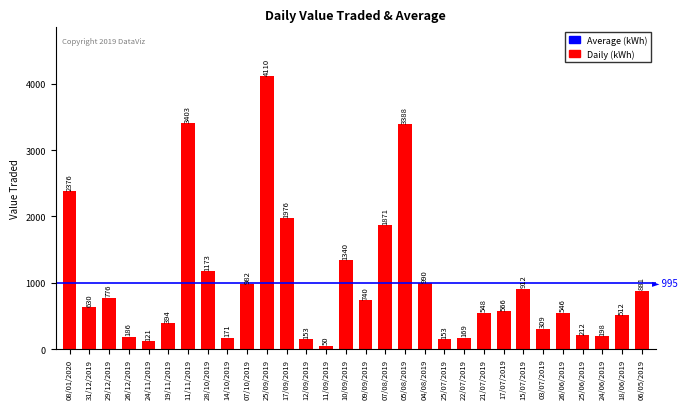

How many data points does each series have?

30